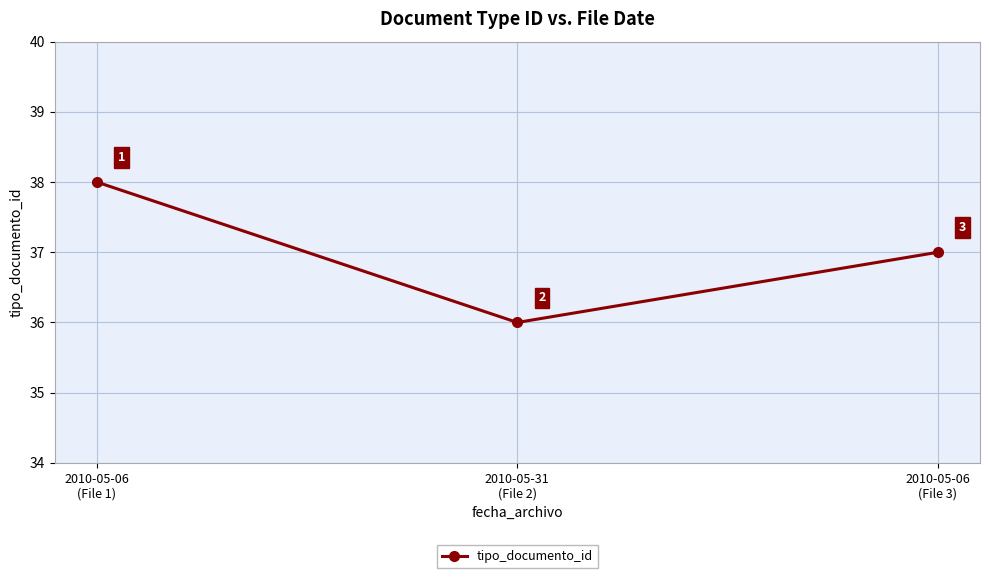

Rank the categories by value from lowest to highest.

2010-05-31
(File 2), 2010-05-06
(File 3), 2010-05-06
(File 1)